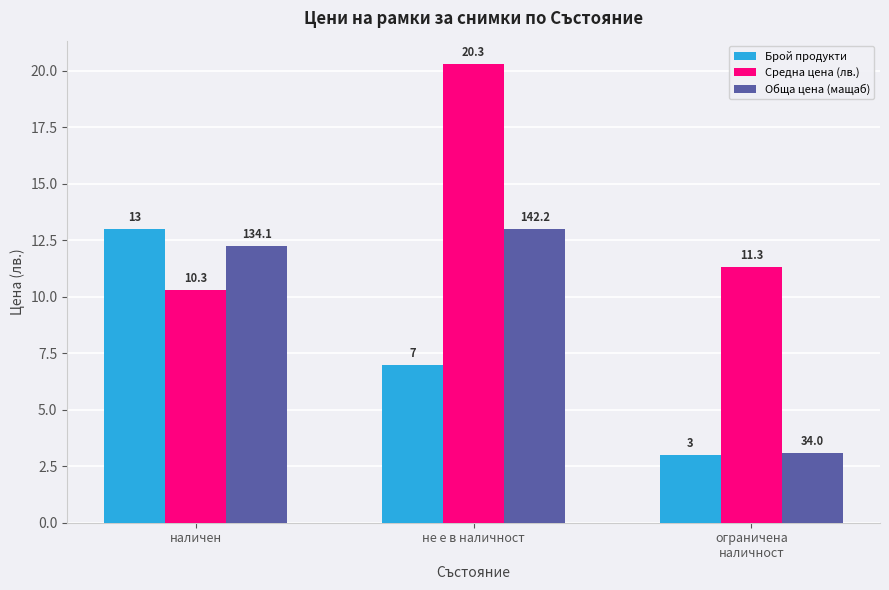

The Брой продукти series shows 7.0 at не е в наличност. True or false?

True